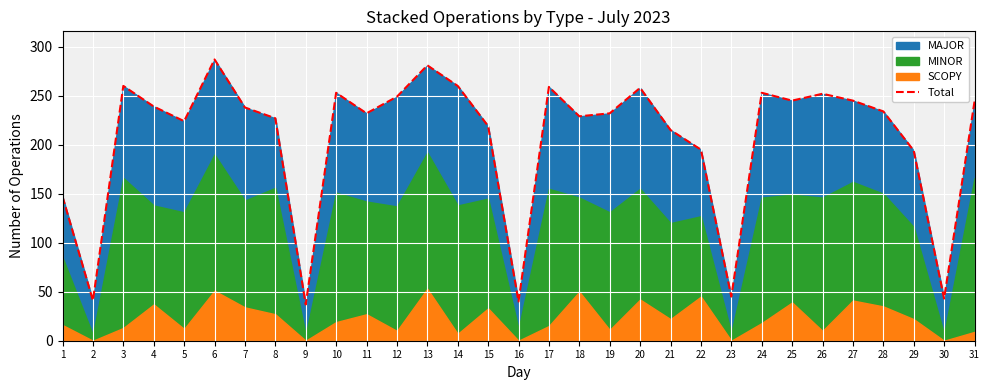

What is the ratio of the value at 28 to the value at 22?

1.2